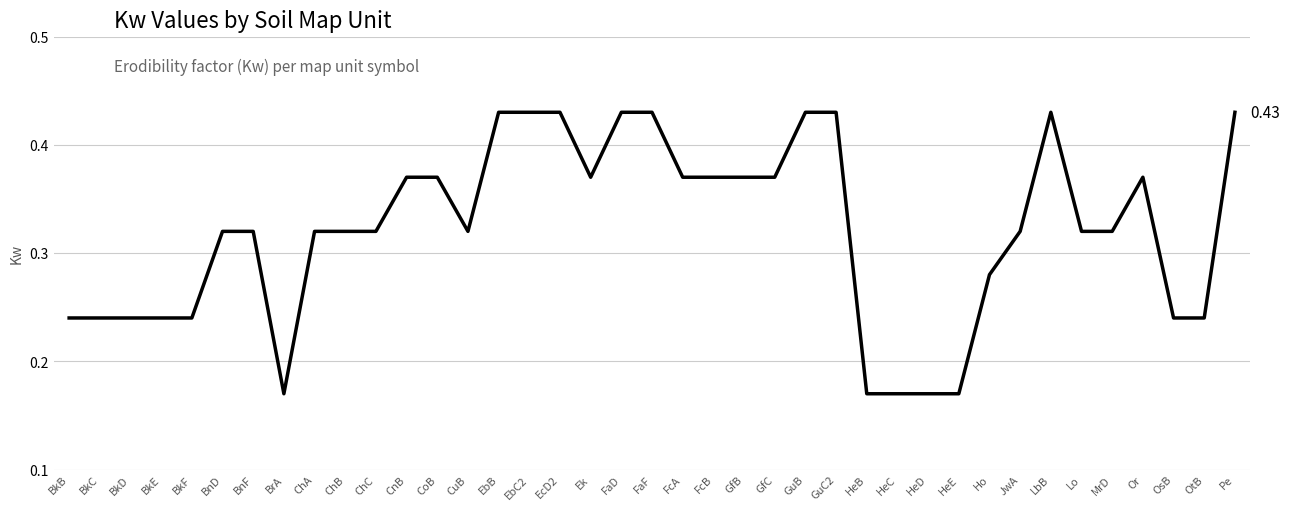

Which has a higher value, MrD or HeB?

MrD